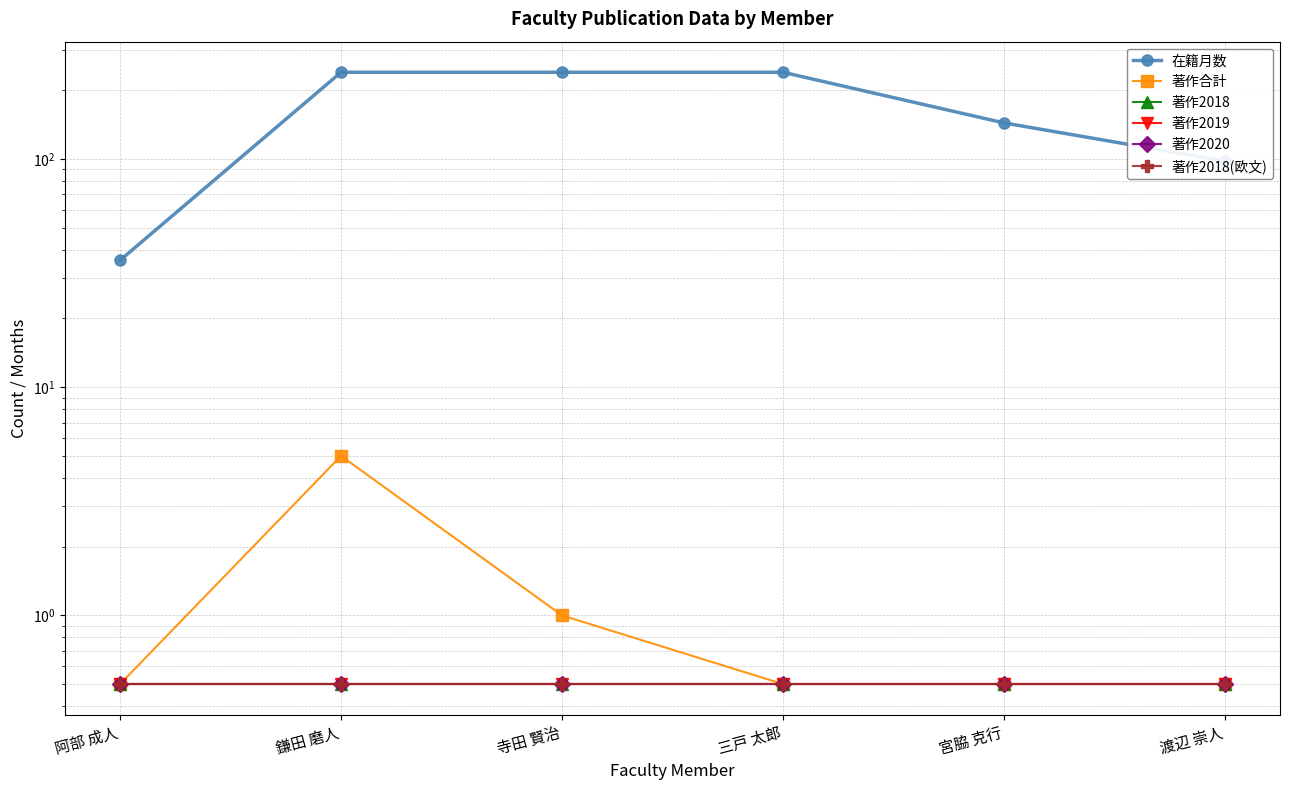

Reading left to right, what are all the values shown in this chart?

在籍月数: 阿部 成人=36.0	鎌田 磨人=240.0	寺田 賢治=240.0	三戸 太郎=240.0	宮脇 克行=144.0	渡辺 崇人=98.0
著作合計: 阿部 成人=0.5	鎌田 磨人=5.0	寺田 賢治=1.0	三戸 太郎=0.5	宮脇 克行=0.5	渡辺 崇人=0.5
著作2018: 阿部 成人=0.5	鎌田 磨人=0.5	寺田 賢治=0.5	三戸 太郎=0.5	宮脇 克行=0.5	渡辺 崇人=0.5
著作2019: 阿部 成人=0.5	鎌田 磨人=0.5	寺田 賢治=0.5	三戸 太郎=0.5	宮脇 克行=0.5	渡辺 崇人=0.5
著作2020: 阿部 成人=0.5	鎌田 磨人=0.5	寺田 賢治=0.5	三戸 太郎=0.5	宮脇 克行=0.5	渡辺 崇人=0.5
著作2018(欧文): 阿部 成人=0.5	鎌田 磨人=0.5	寺田 賢治=0.5	三戸 太郎=0.5	宮脇 克行=0.5	渡辺 崇人=0.5